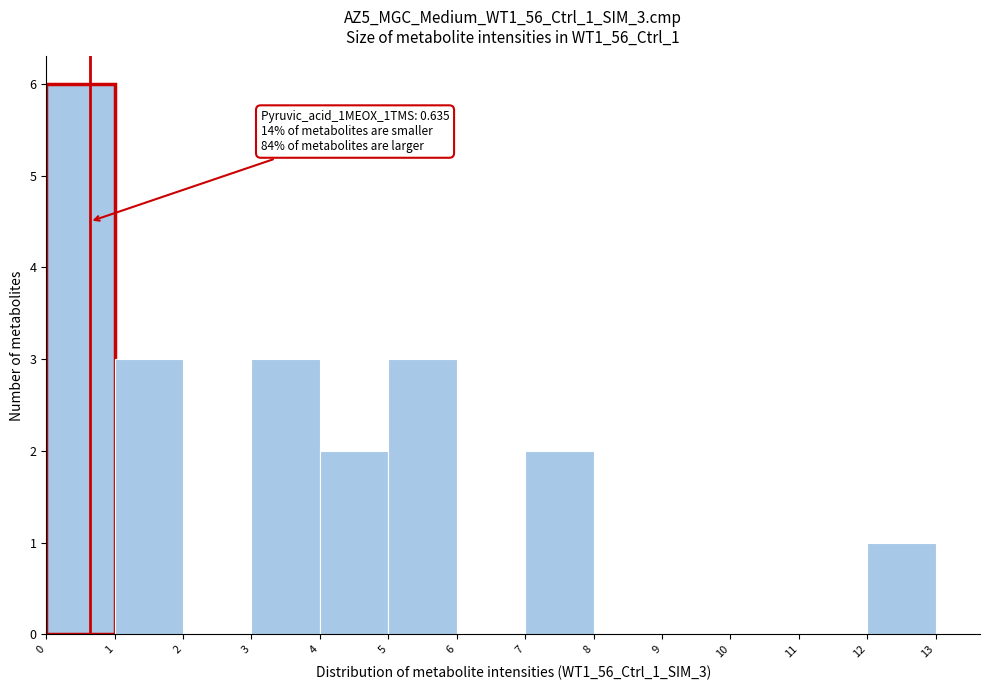

Over which range of the x-axis is the bar tallest?

0 to 1